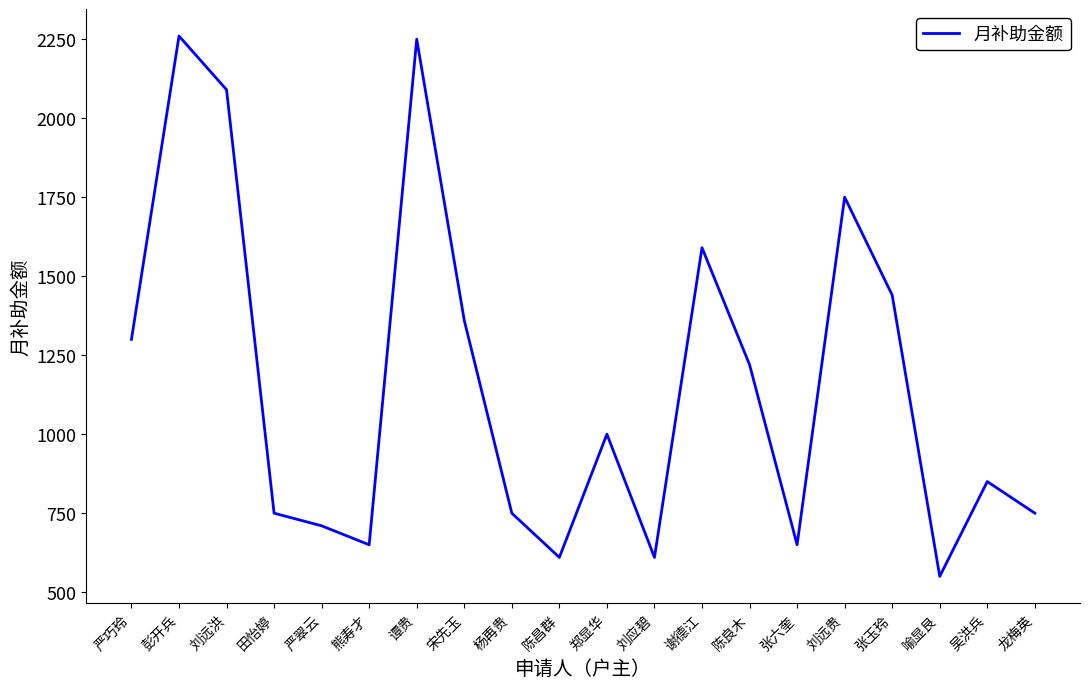

Between 陈良木 and 刘远洪, which is larger?

刘远洪